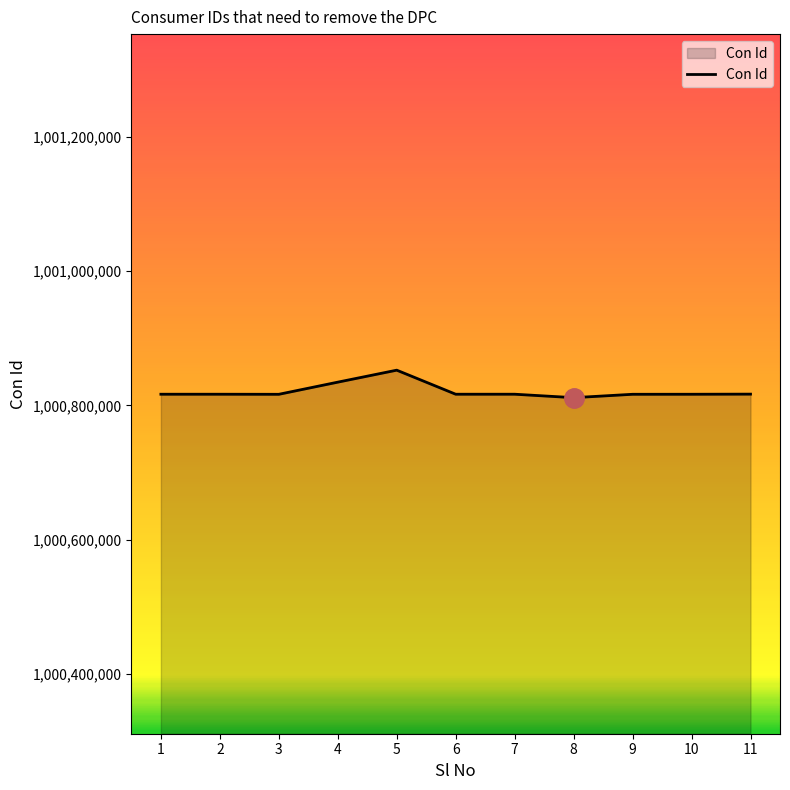

Where is the data nearest to the value 1000831932?

4